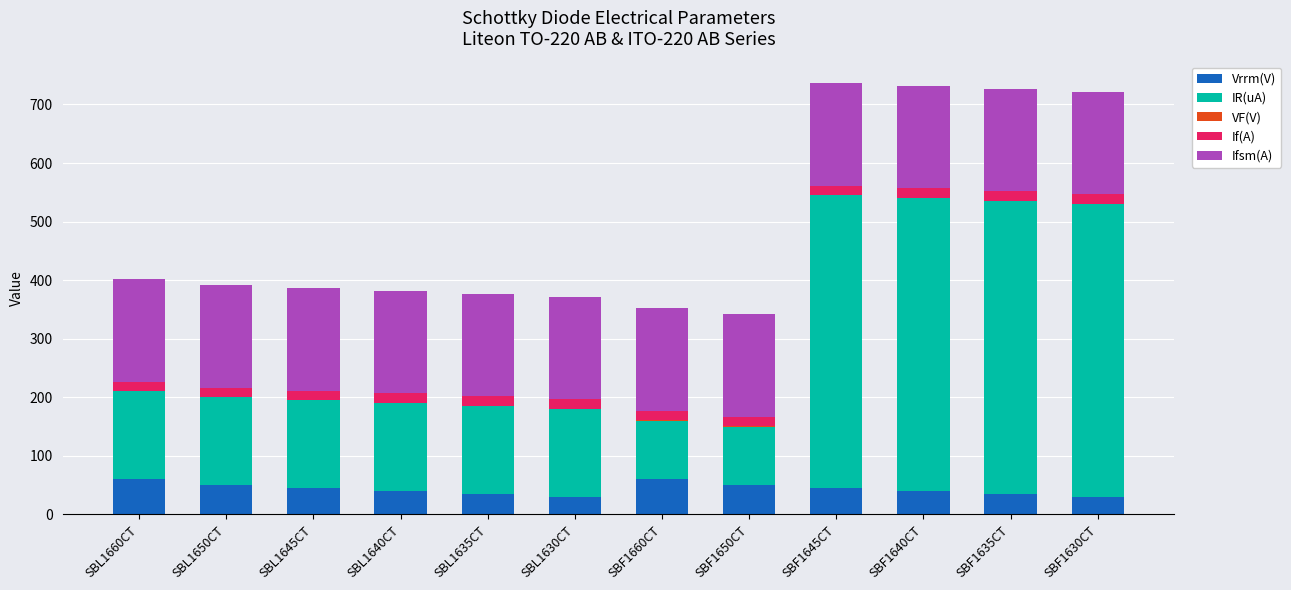

True or false: Vrrm(V) has a value of 60.0 at SBF1660CT.

True